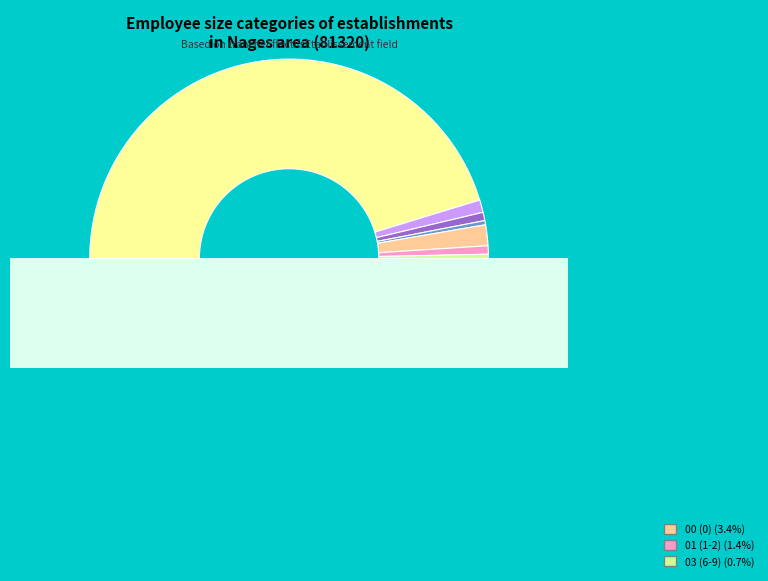

How many slices are in this pie chart?

7